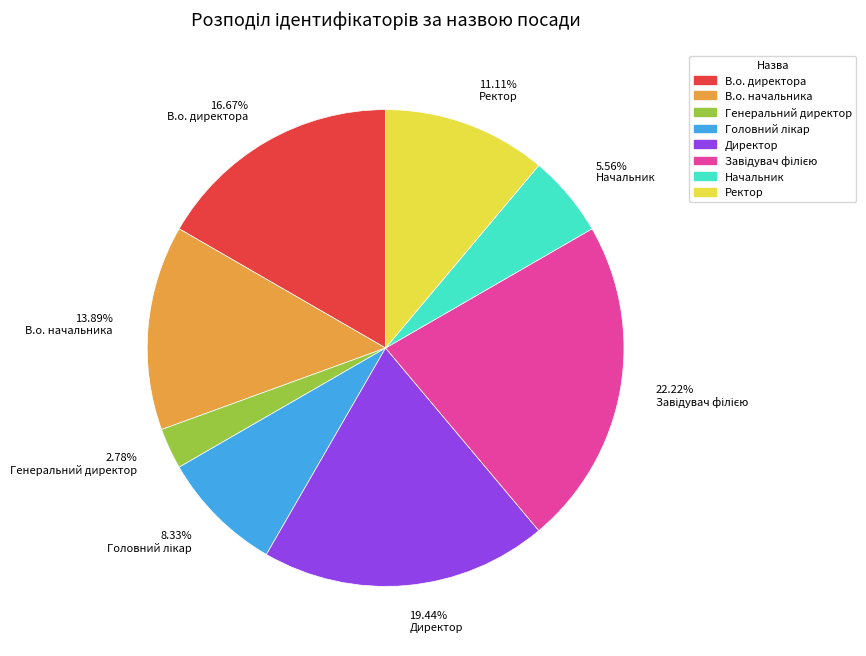

Count the number of slices in the pie.

8